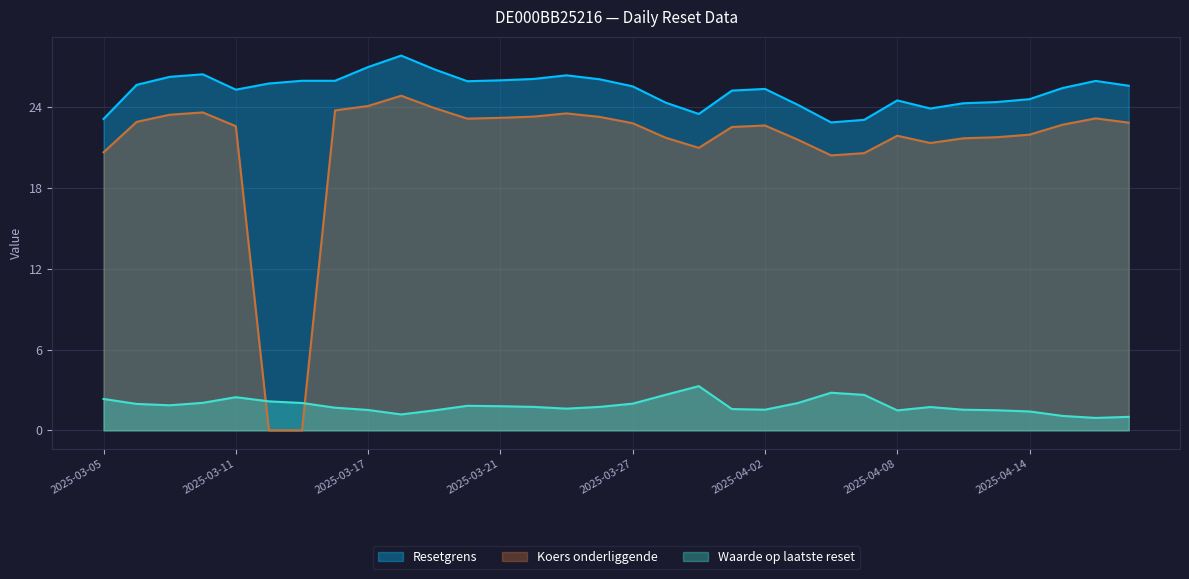

What are all the series names shown in the legend?

Resetgrens, Koers onderliggende, Waarde op laatste reset